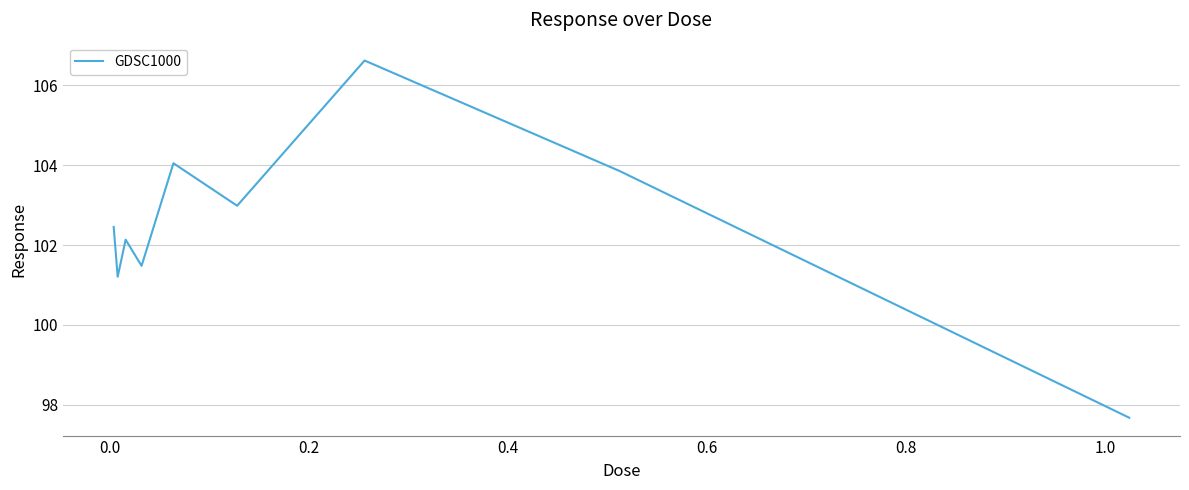

What is the smallest value displayed?

97.7